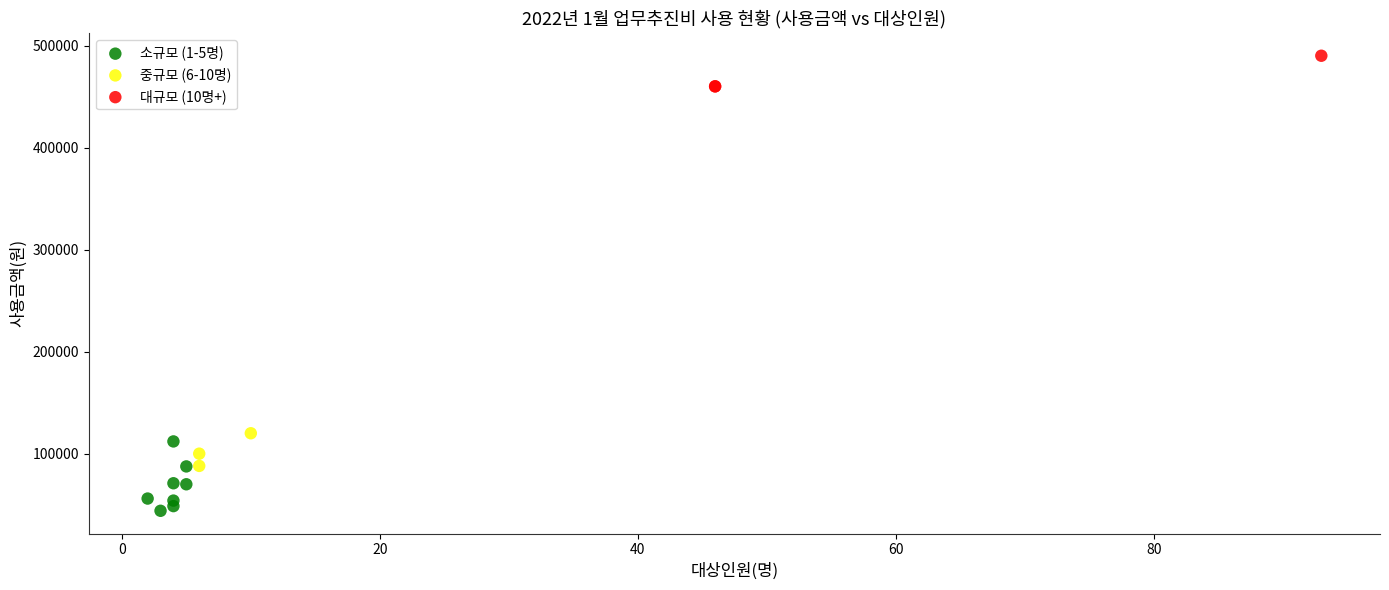

Which series has the widest spread of Y values?

소규모 (1-5명)